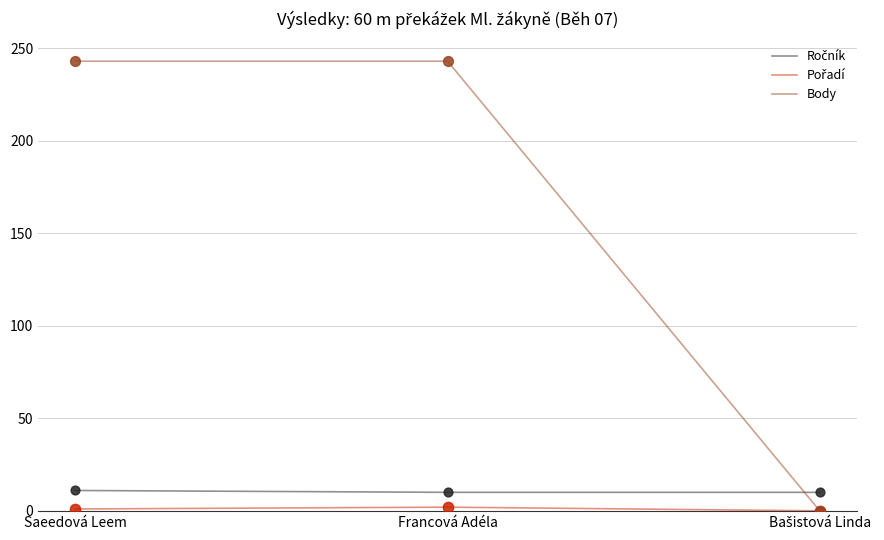

The Body series shows 413 at Francová Adéla. True or false?

False